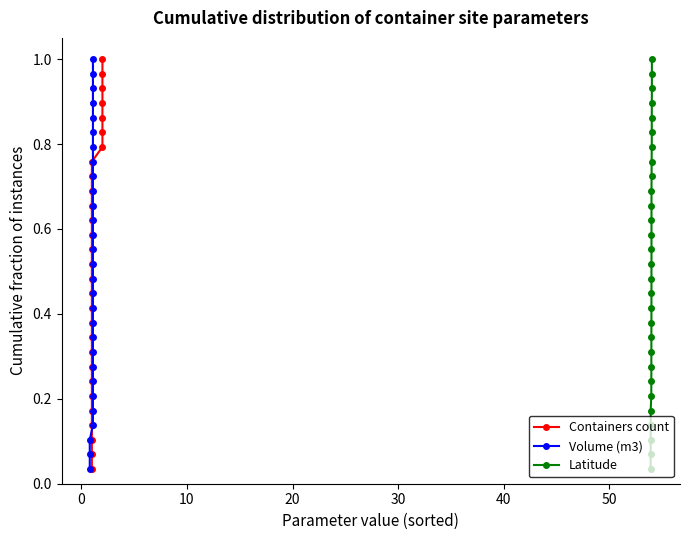

What is the difference between the maximum and minimum values in the Volume (m3) series?

1.0